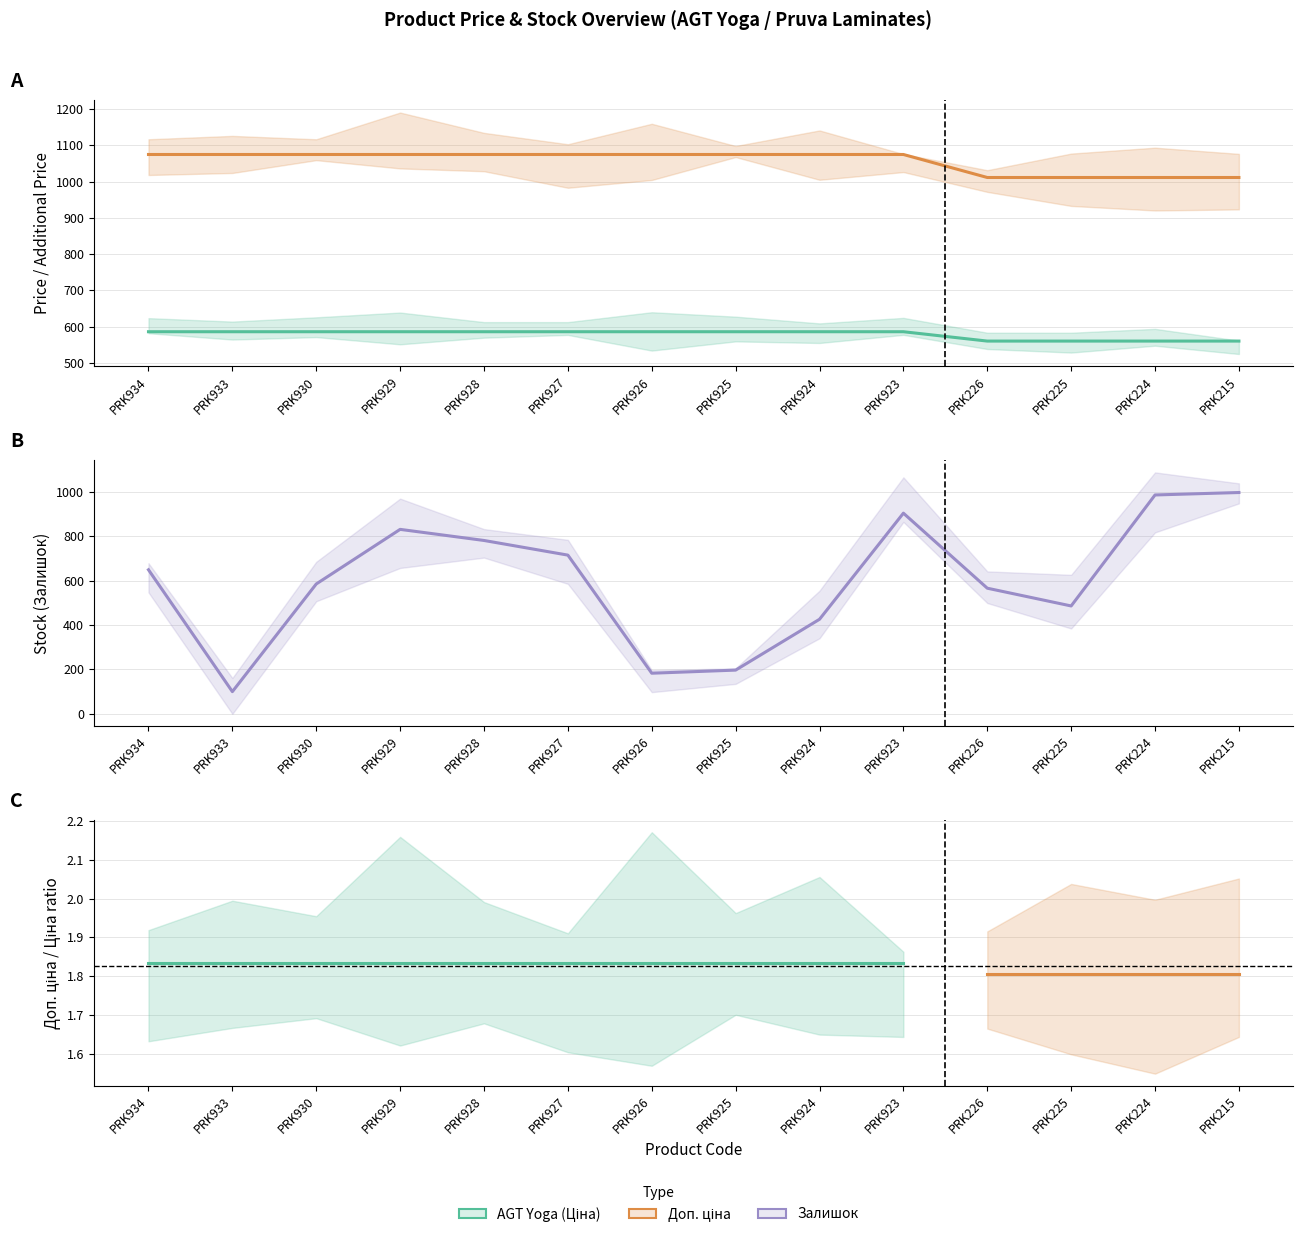

At which label is Залишок closest to 548?

PRK226